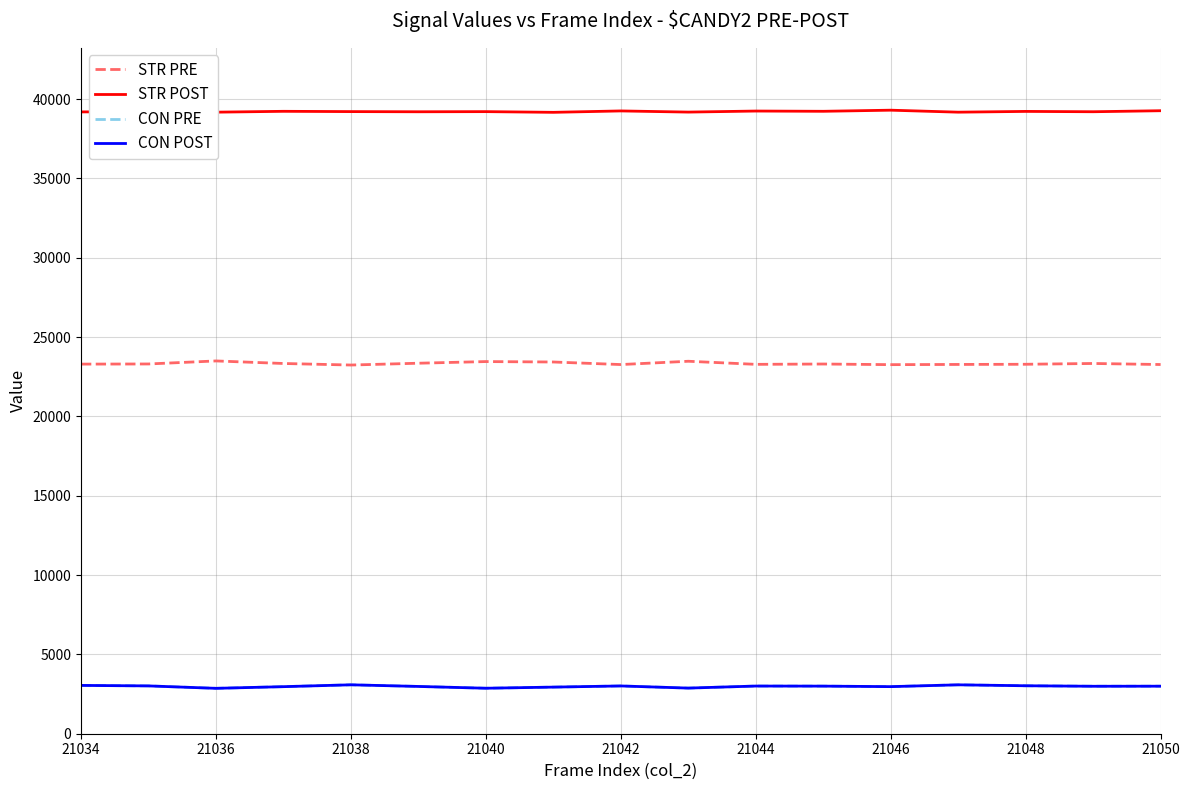

True or false: CON PRE and STR PRE cross at least once.

False